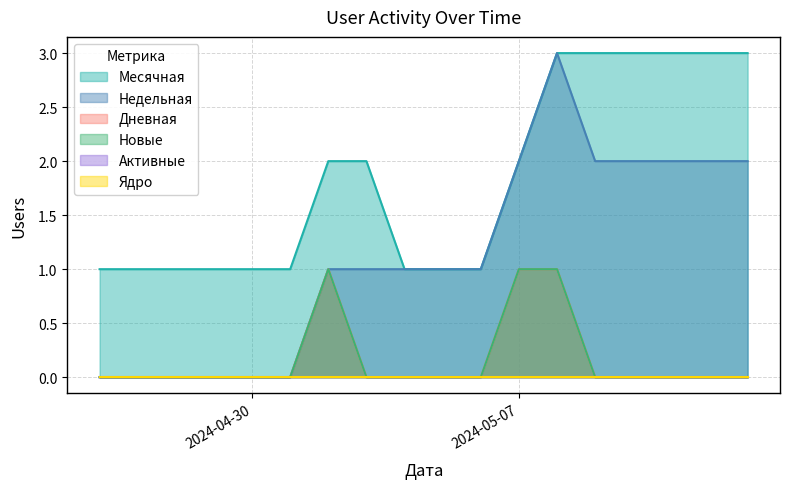

How many data points in Недельная are less than 1?

6